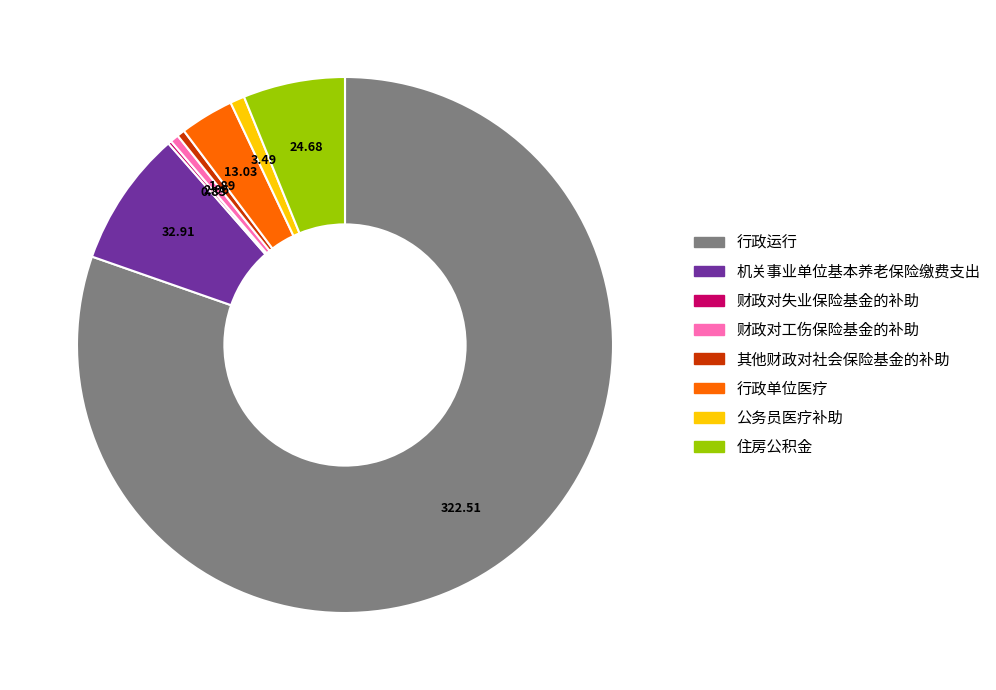

Which category has the biggest portion of the pie?

行政运行